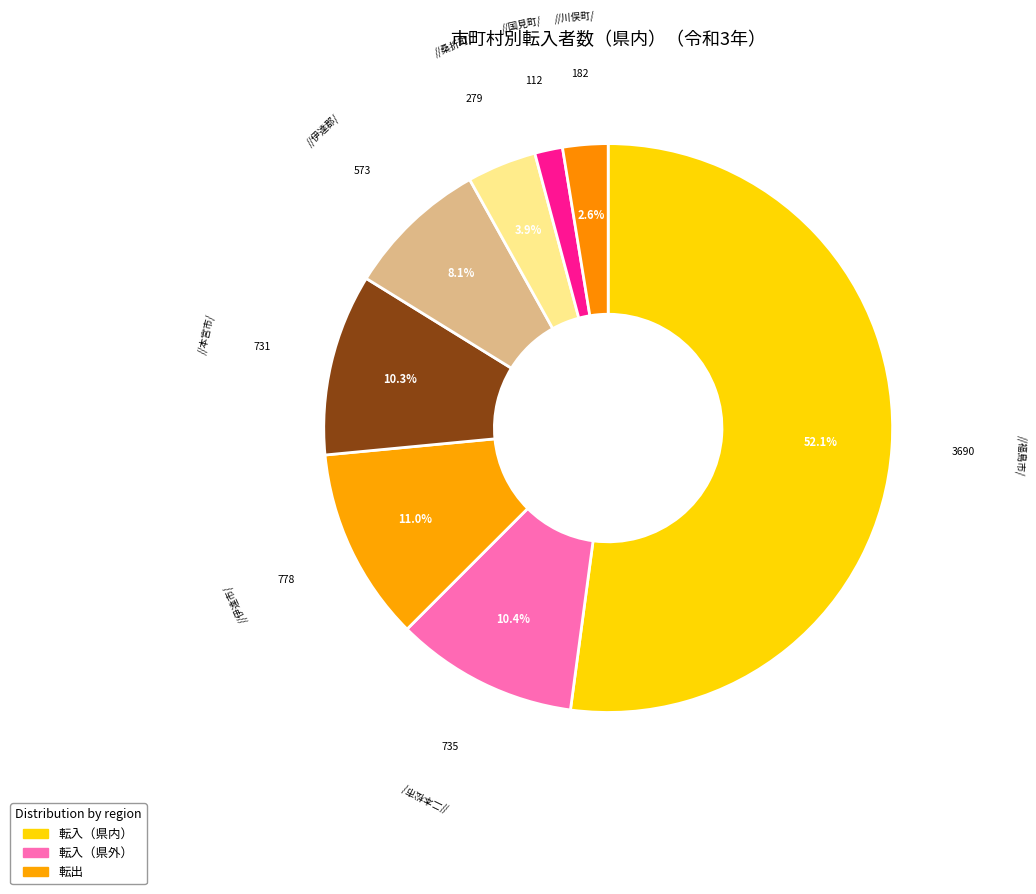

Count the number of slices in the pie.

8